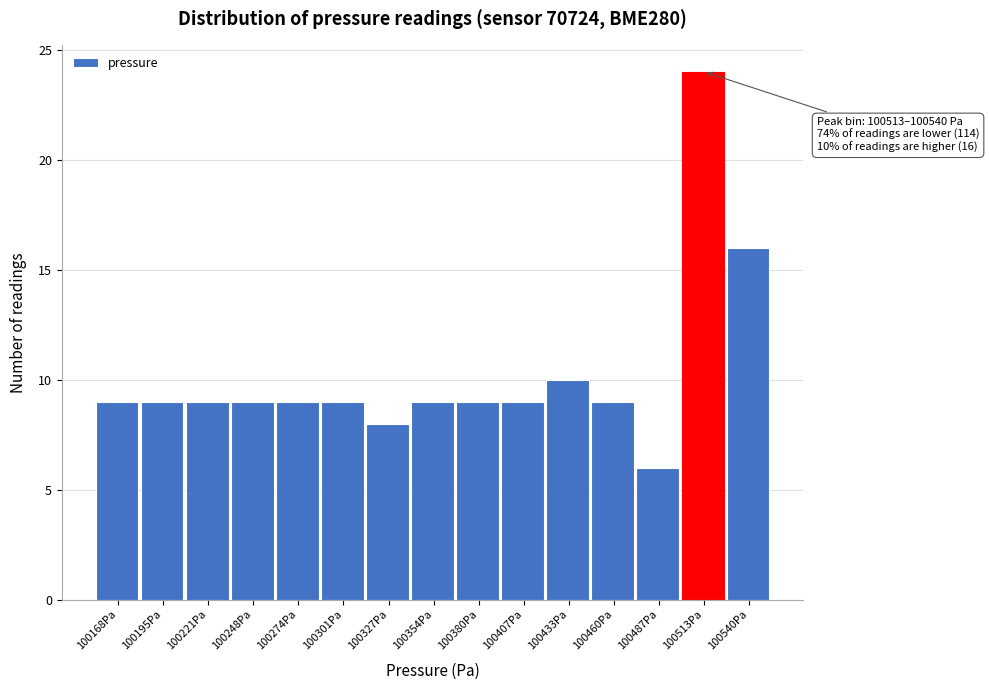

Reading left to right, extract all data points from this chart.

100168Pa=9	100195Pa=9	100221Pa=9	100248Pa=9	100274Pa=9	100301Pa=9	100327Pa=8	100354Pa=9	100380Pa=9	100407Pa=9	100433Pa=10	100460Pa=9	100487Pa=6	100513Pa=24	100540Pa=16